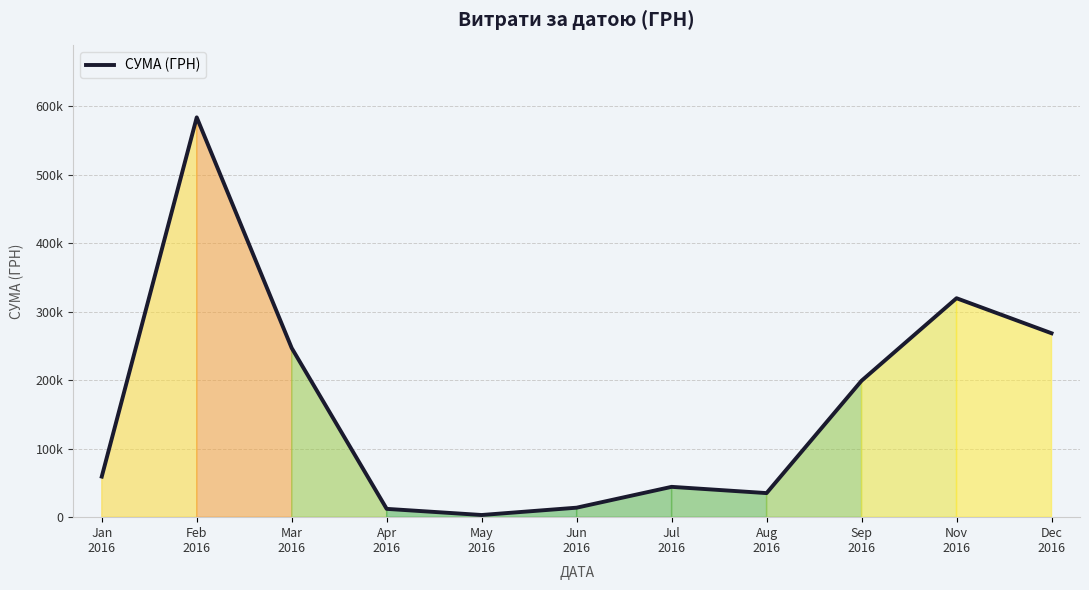

Reading right to left, list all the values displayed in this chart.

Dec
2016=268468.5	Nov
2016=319574.0	Sep
2016=199145.2	Aug
2016=35130.0	Jul
2016=44258.6	Jun
2016=13841.3	May
2016=3157.1	Apr
2016=12116.1	Mar
2016=246841.0	Feb
2016=583556.1	Jan
2016=59222.9